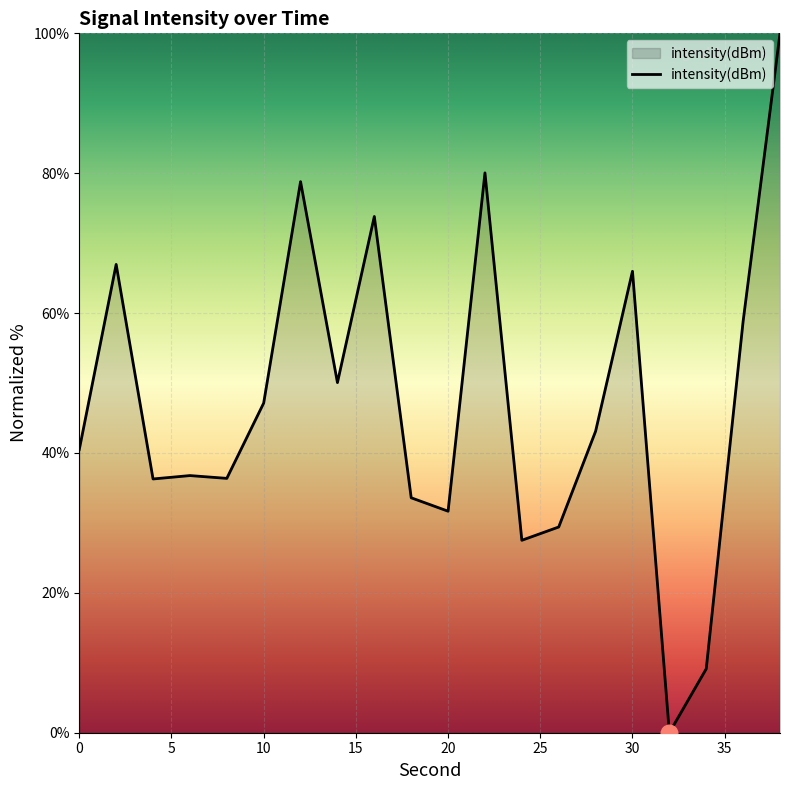

What is the difference between the maximum and minimum values?

100.0